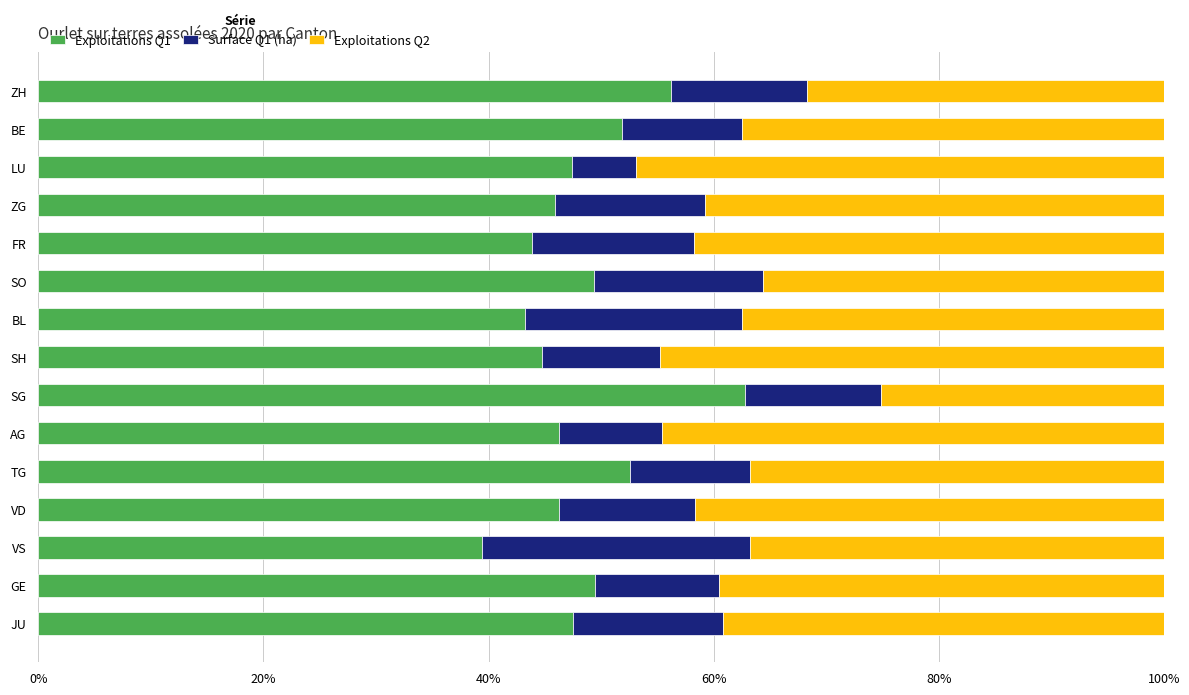

What is the total value across all series at LU?

100.0